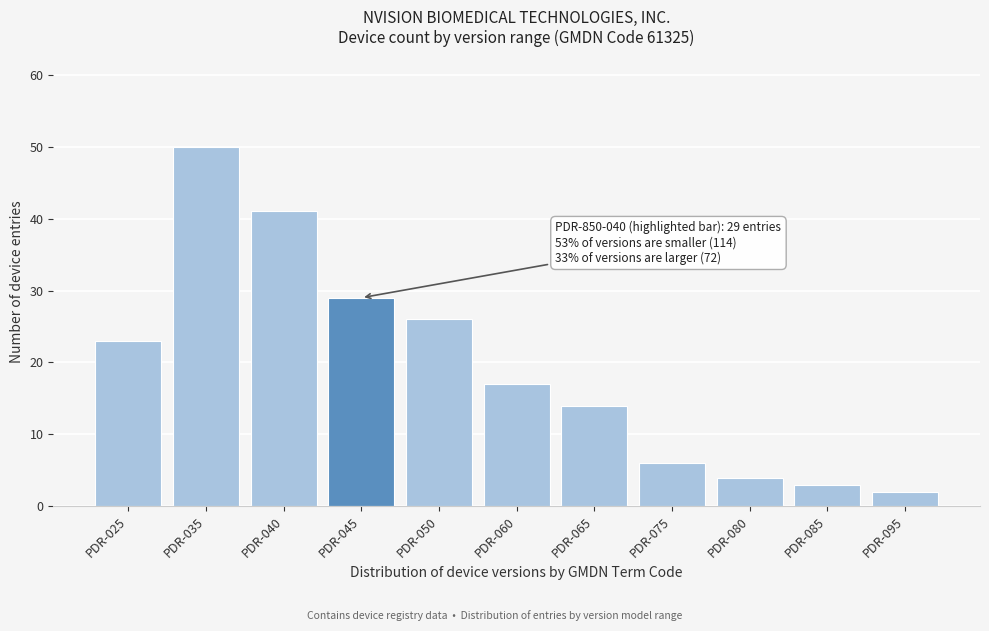

Reading left to right, what are all the values shown in this chart?

PDR-025=23	PDR-035=50	PDR-040=41	PDR-045=29	PDR-050=26	PDR-060=17	PDR-065=14	PDR-075=6	PDR-080=4	PDR-085=3	PDR-095=2